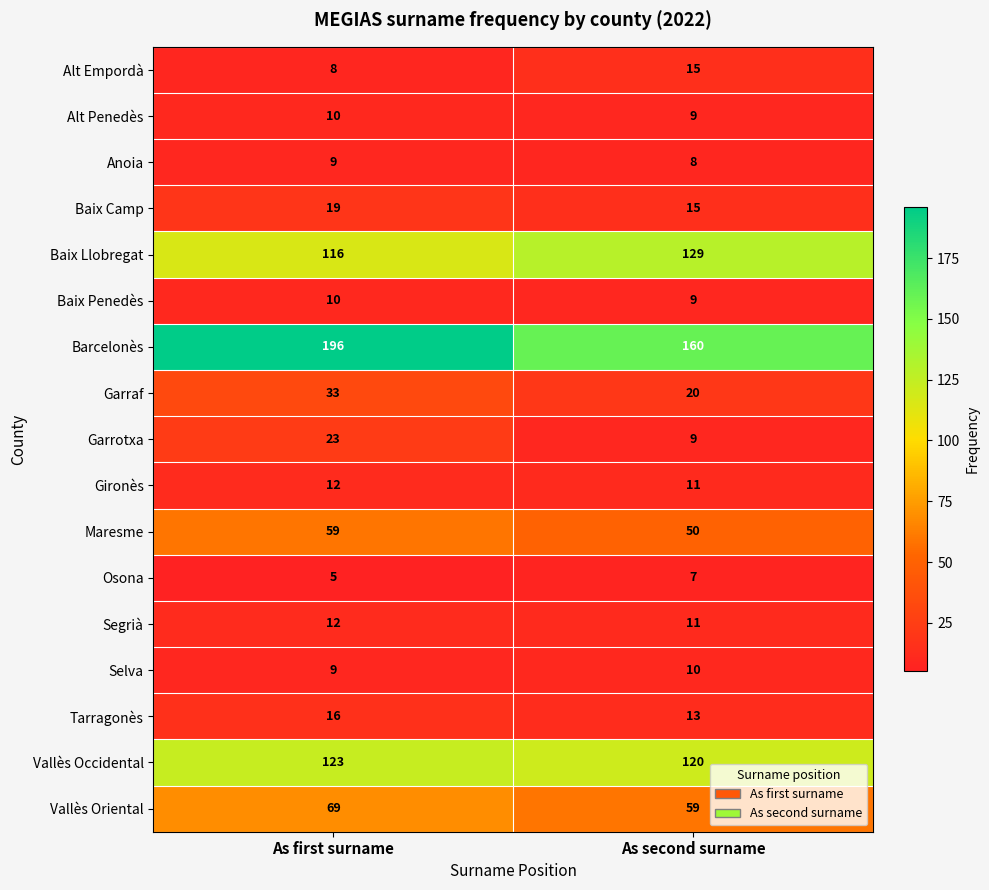

What is the sum of all Garrotxa values?

32